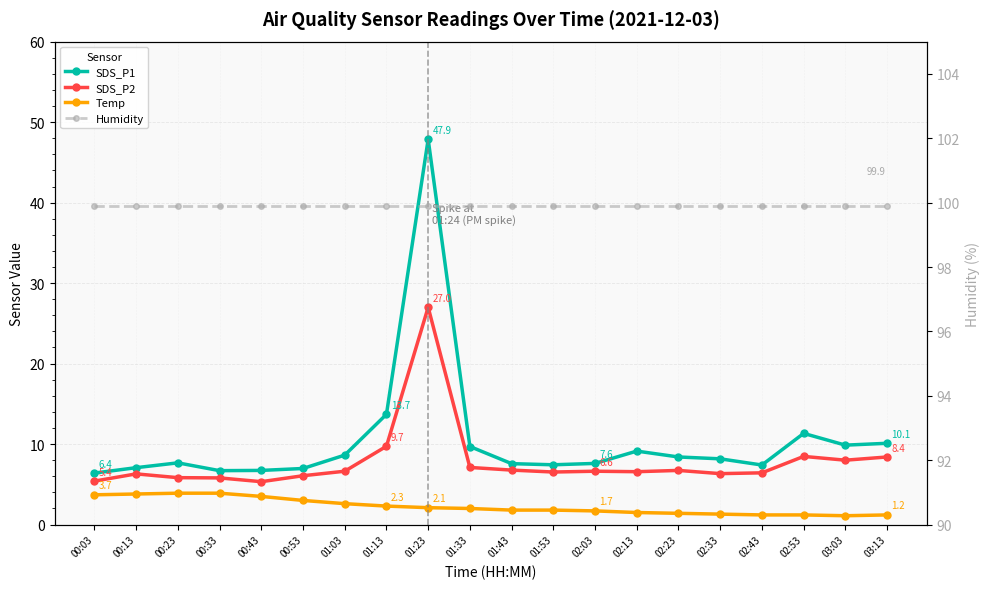

Is the value of SDS_P1 at 01:43 greater than the value of Humidity at 01:23?

No